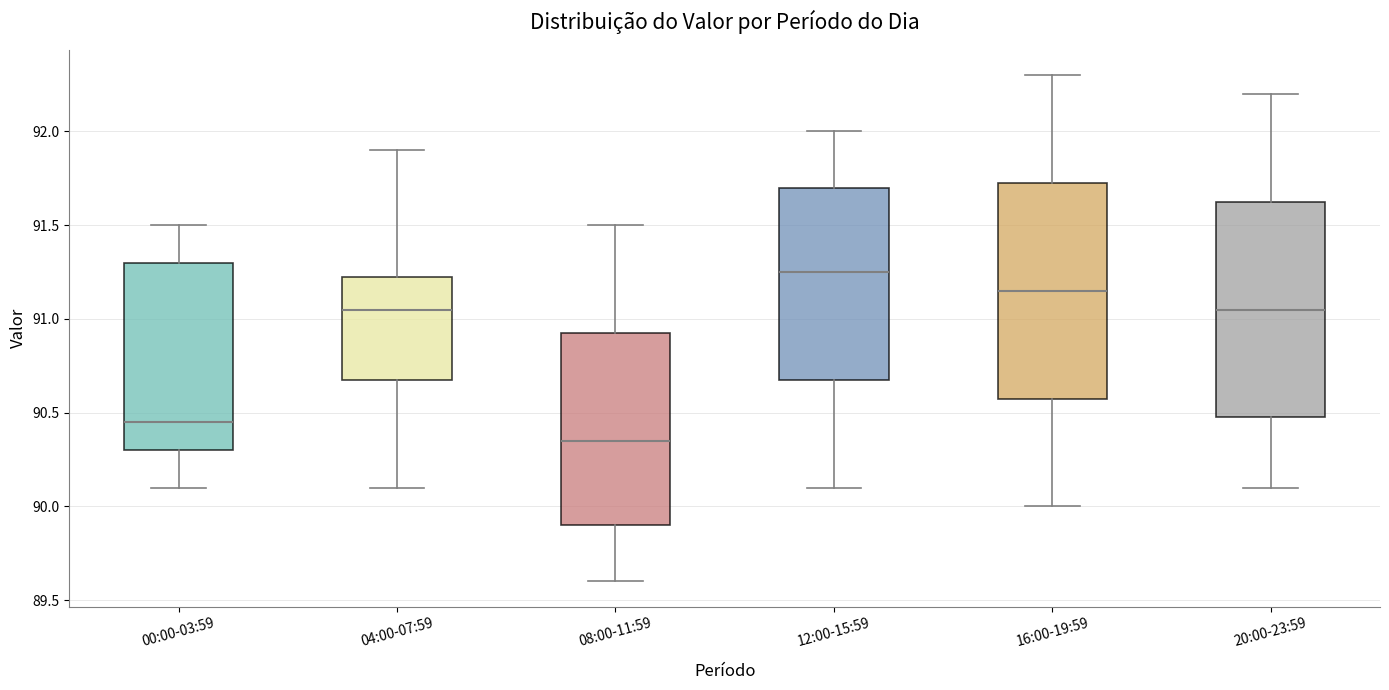

Which box has the highest median line?

12:00-15:59